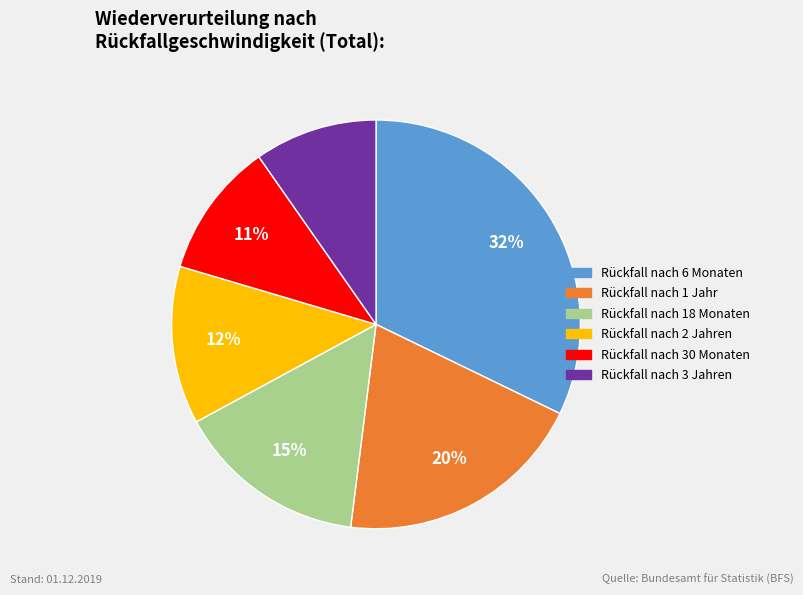

Is there any slice that represents more than half of the pie?

No